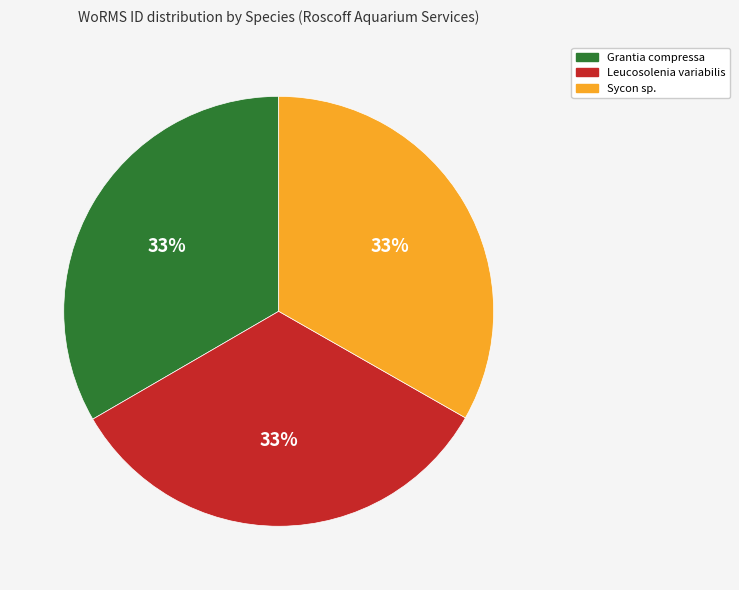

The Sycon sp. slice represents 45% of the pie. True or false?

False